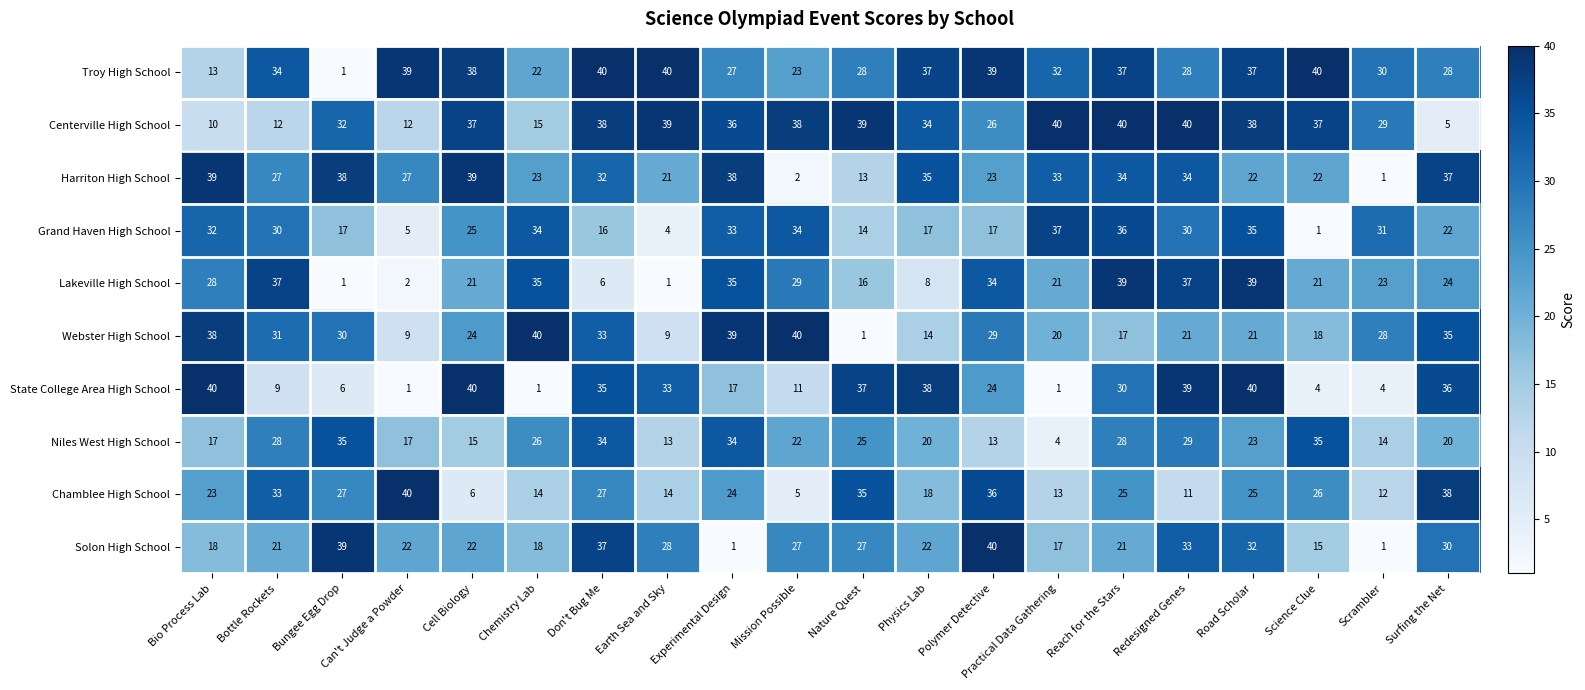

True or false: Webster High School has a value of 33 at Don't Bug Me.

True